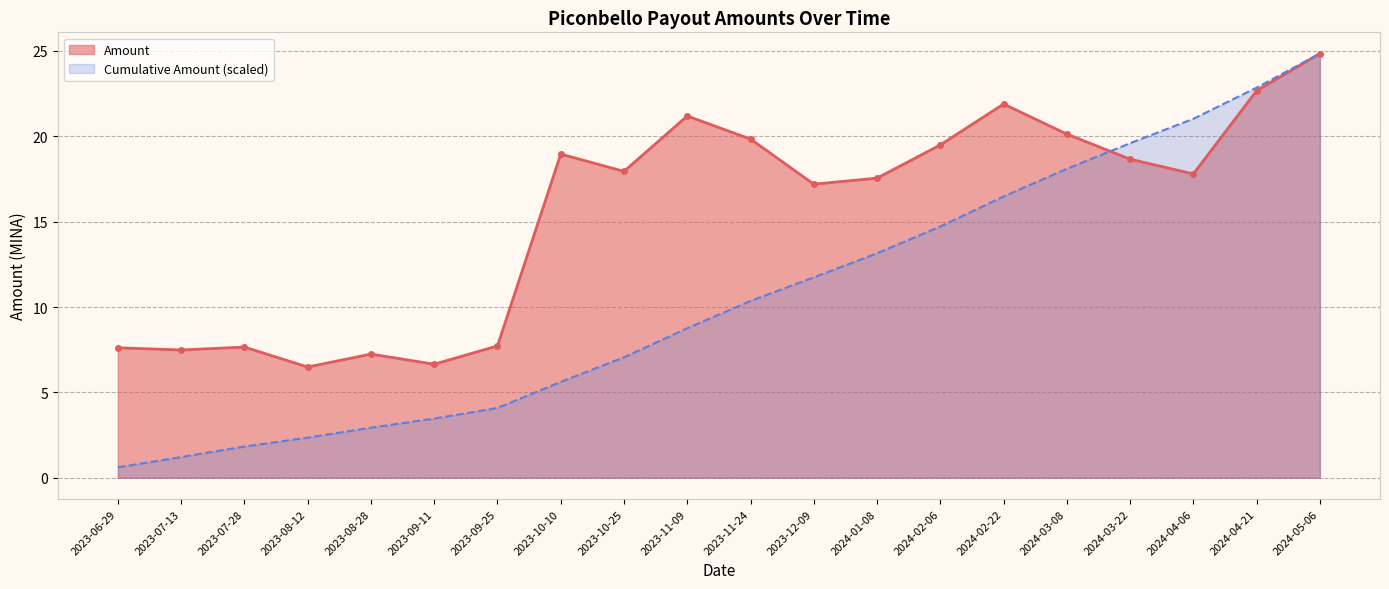

Which series changed the most between 2024-03-22 and 2024-05-06?

Amount